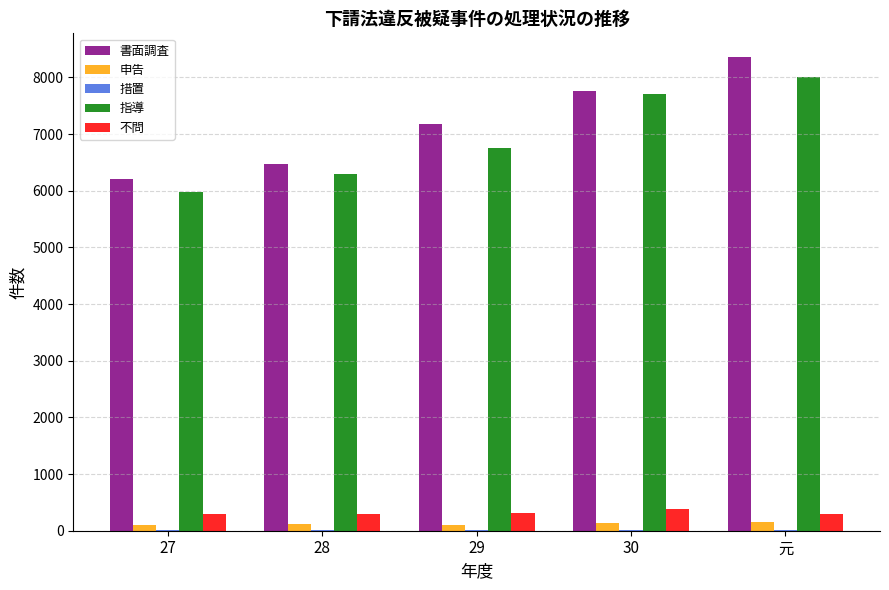

At which category does the chart reach its peak across all series?

元